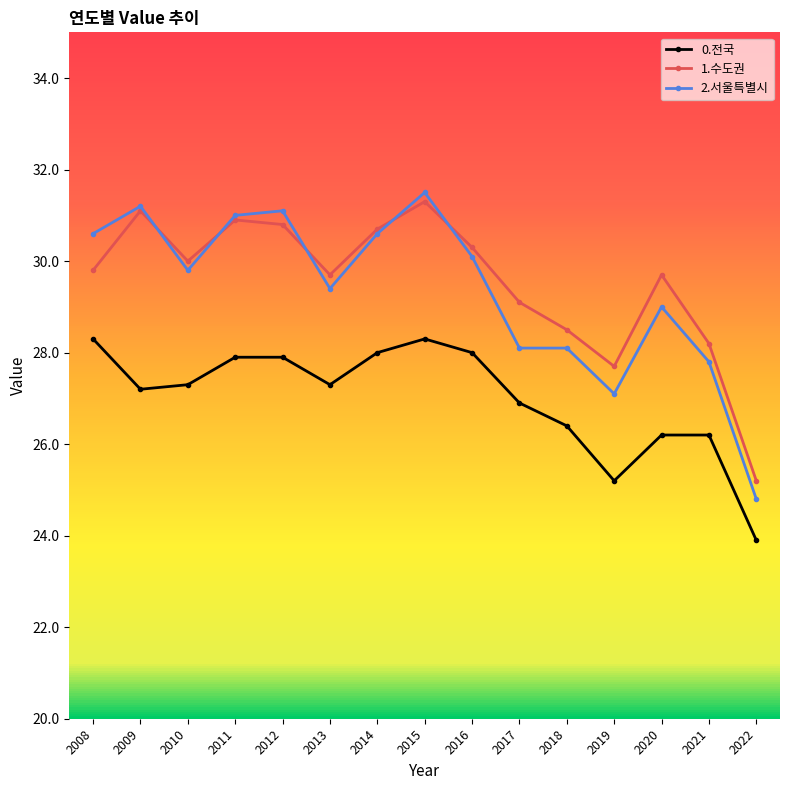

Does the chart have visible grid lines?

No